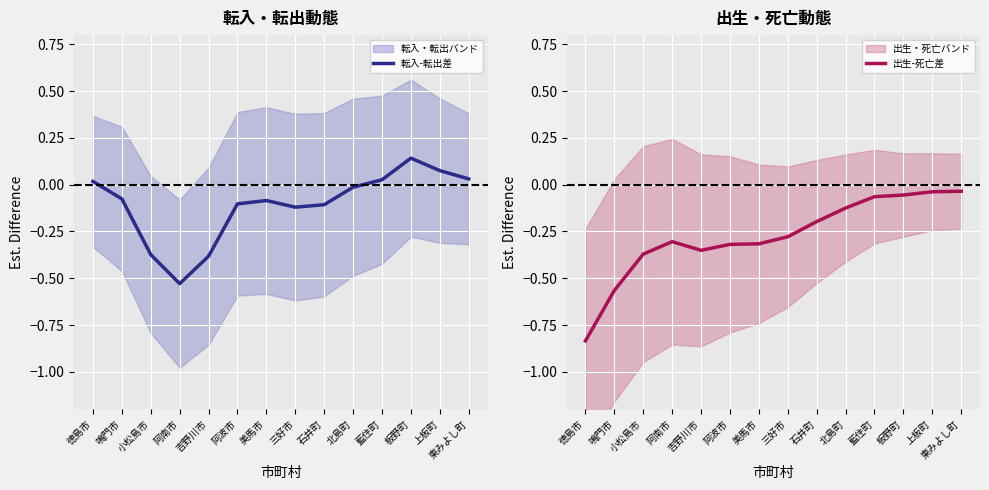

Which category has the highest value in the 転入-転出差 series?

板野町